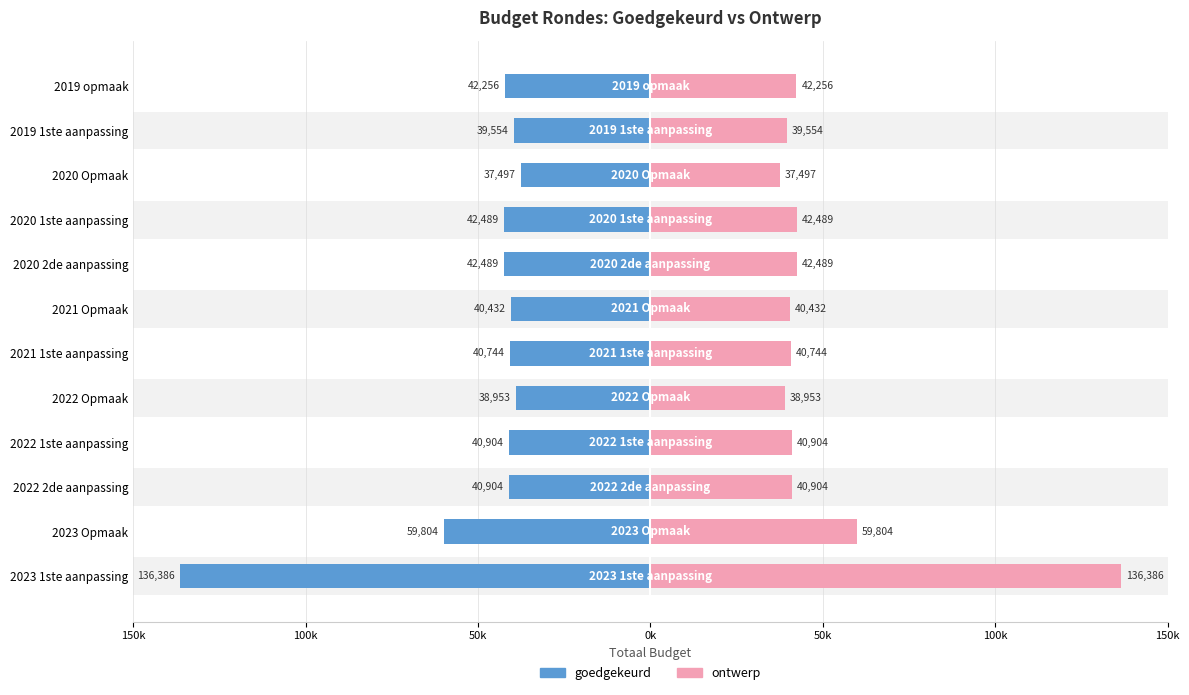

What is the difference between the highest and lowest values at 2023 1ste aanpassing?

272772